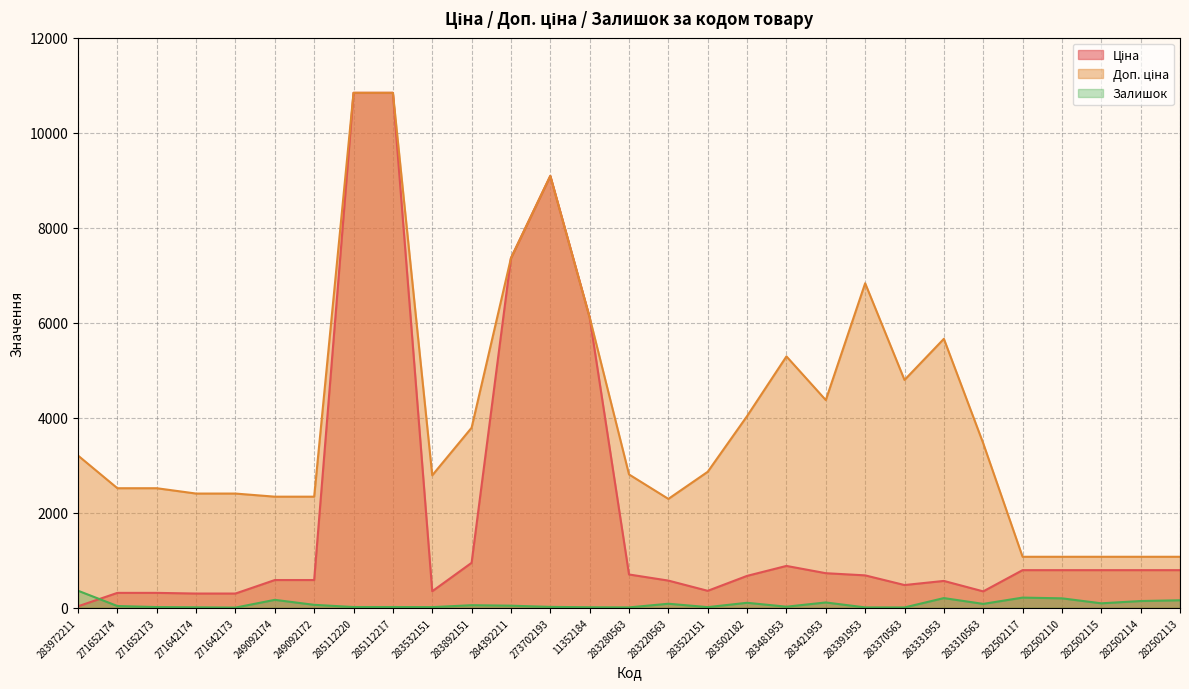

Does the chart have visible grid lines?

Yes